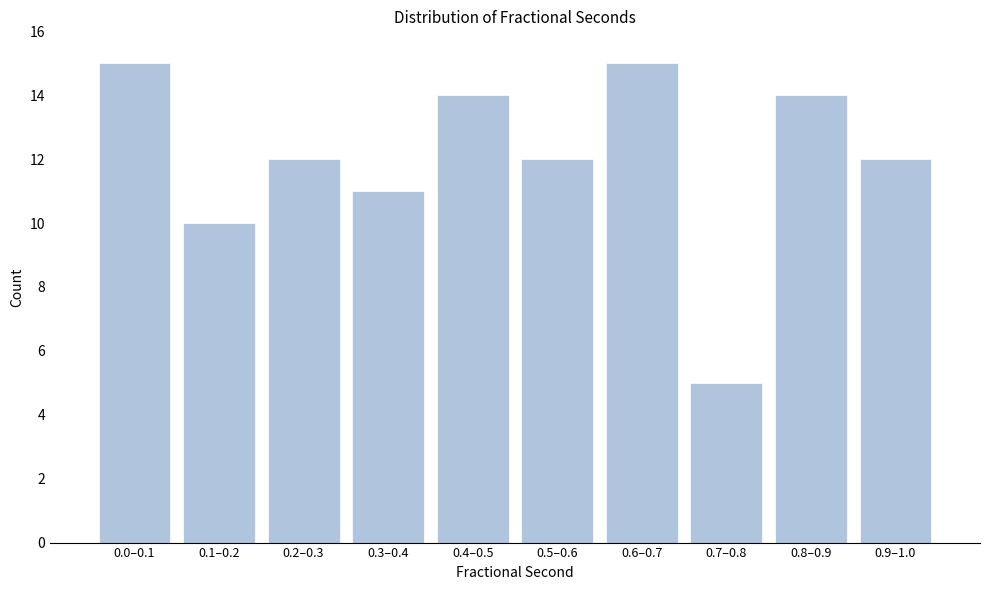

Reading right to left, extract all data points from this chart.

12	14	5	15	12	14	11	12	10	15